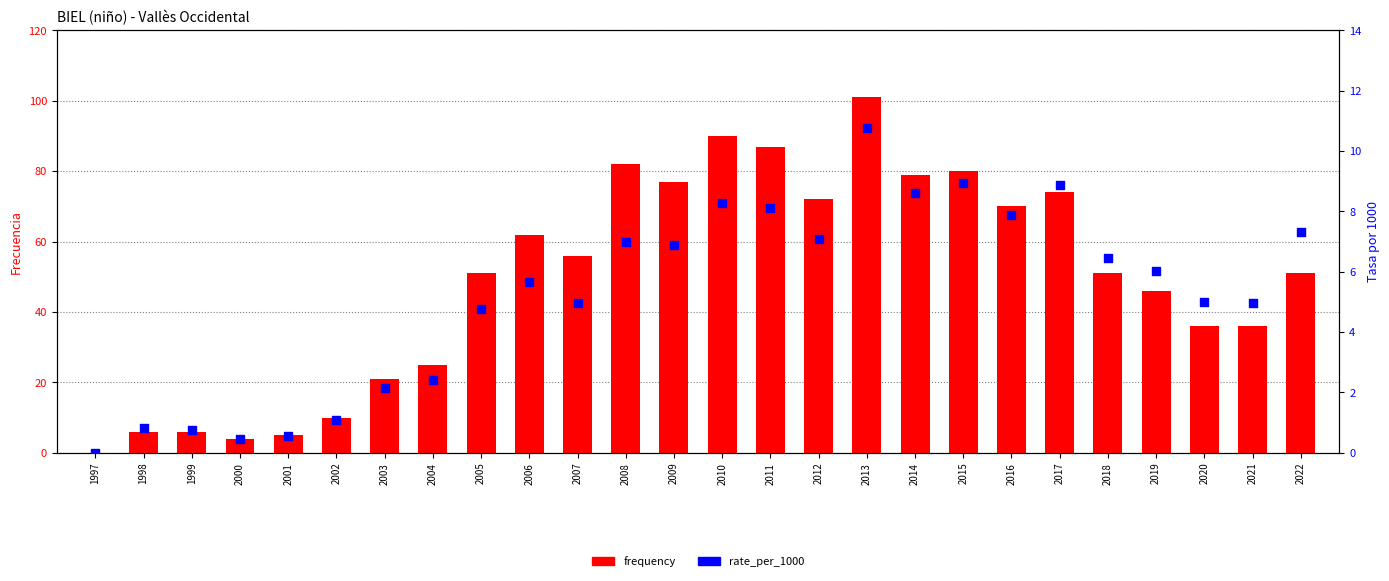

Which series contains the lowest Y value?

frequency